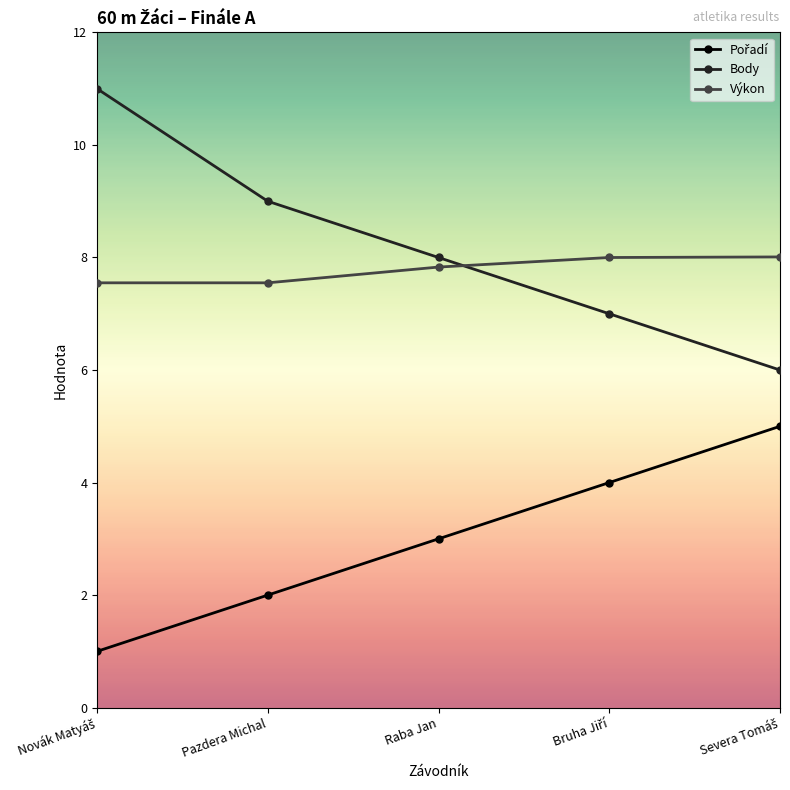

What position from the left is Raba Jan?

3